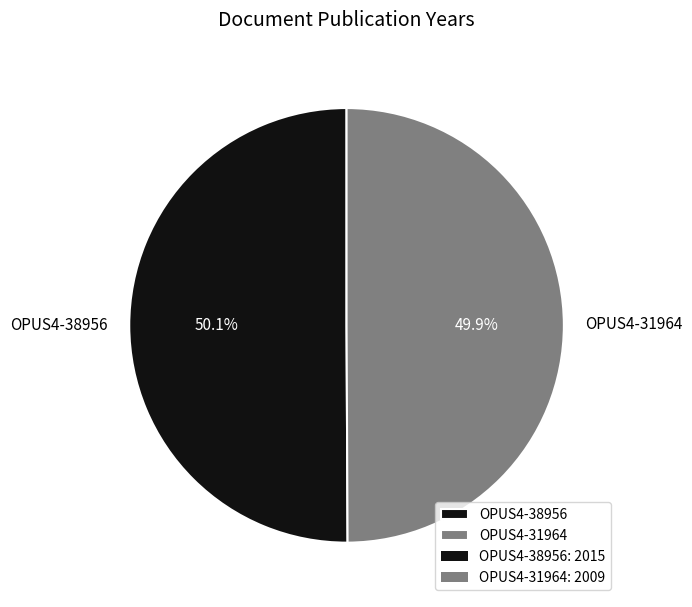

To the nearest percent, what percentage of the pie is OPUS4-38956?

50%